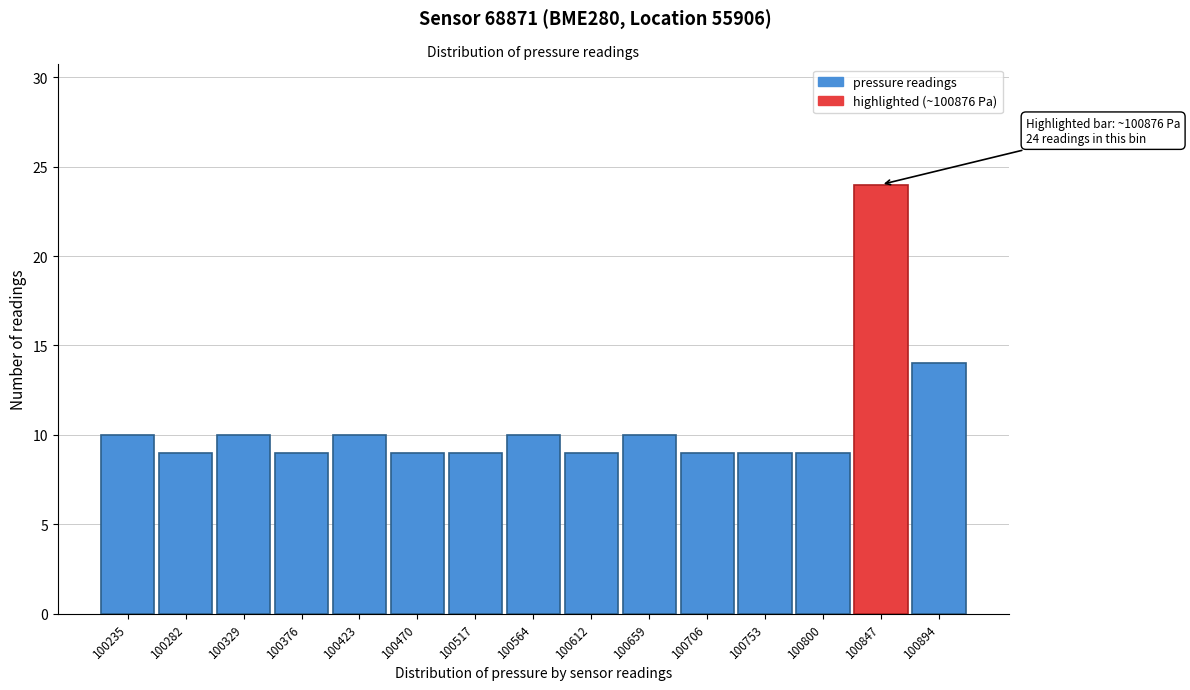

Reading right to left, transcribe all the data shown in this chart.

100894=14	100847=24	100800=9	100753=9	100706=9	100659=10	100612=9	100564=10	100517=9	100470=9	100423=10	100376=9	100329=10	100282=9	100235=10